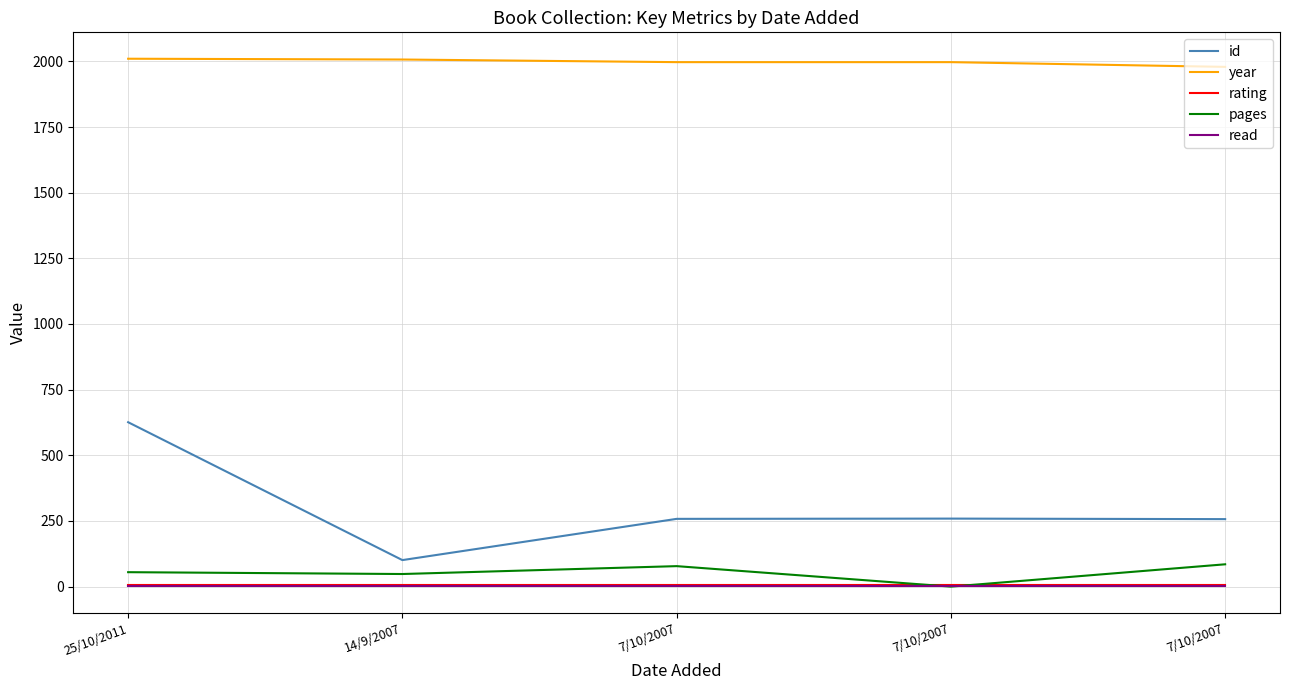

True or false: read and rating cross at least once.

False